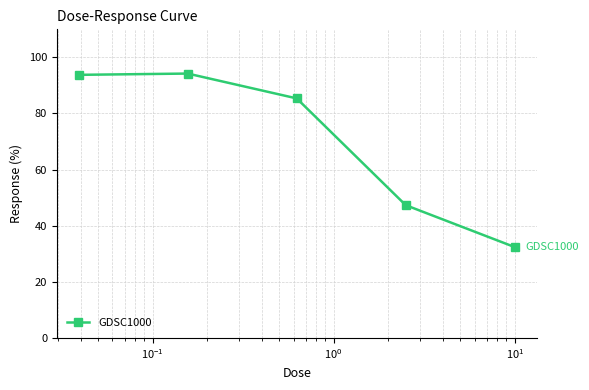

What is the value of the 2nd point from the left?

94.2